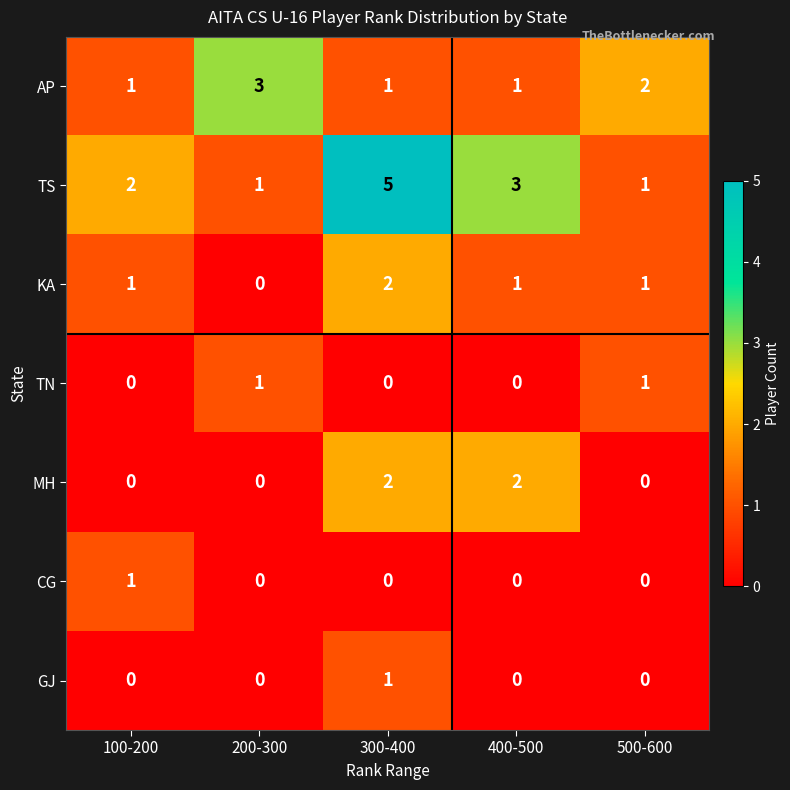

What is the spread (max minus min) of values at 500-600?

2